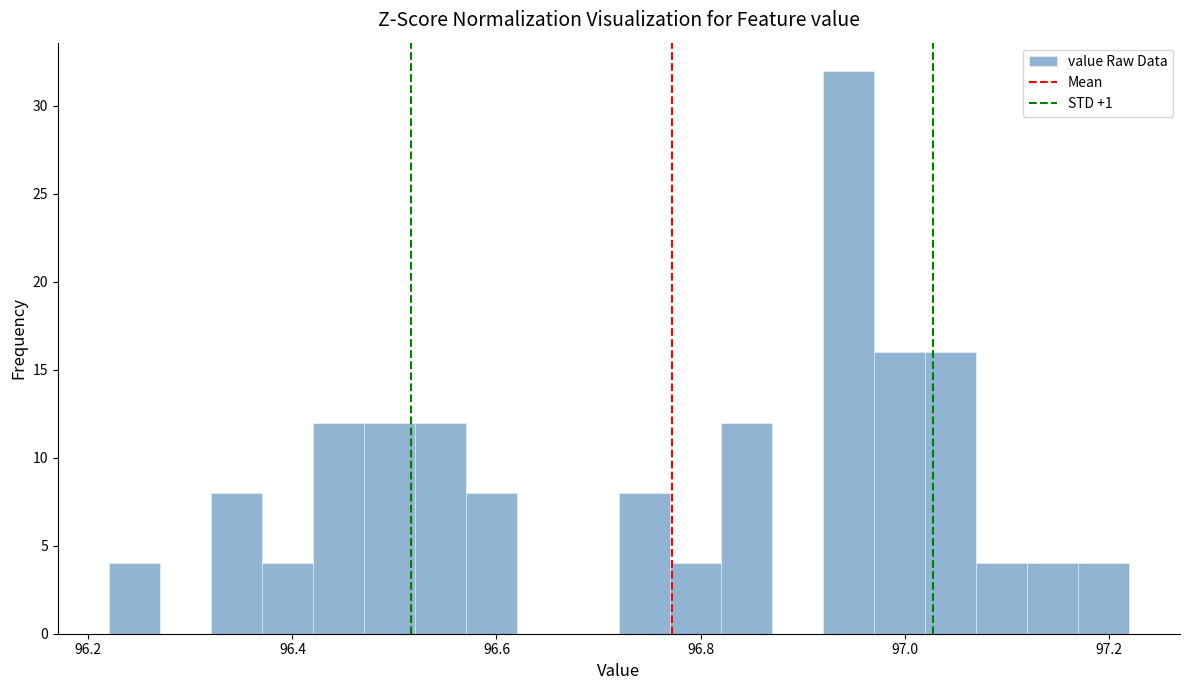

Read against the x-axis, roughly where is the centre of the tallest bar?

96.94